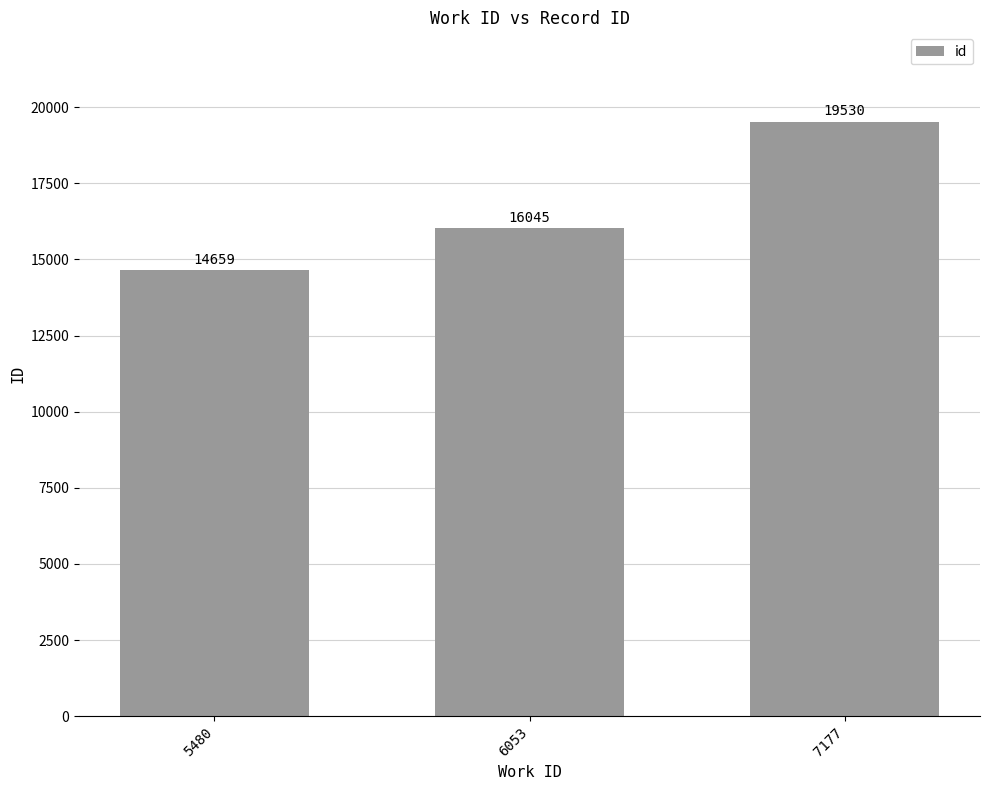

How many bars are there in total?

3